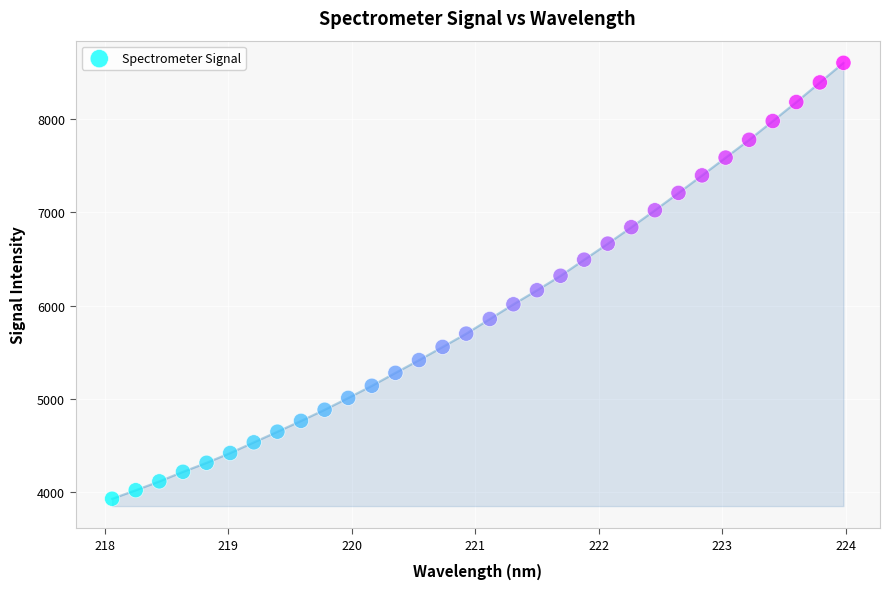

What is the range of X values (max minus min)?

5.9